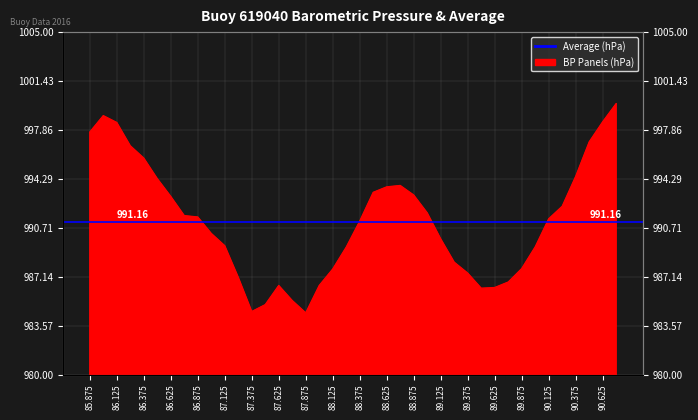

What is the label of the 21st point from the right?

88.25